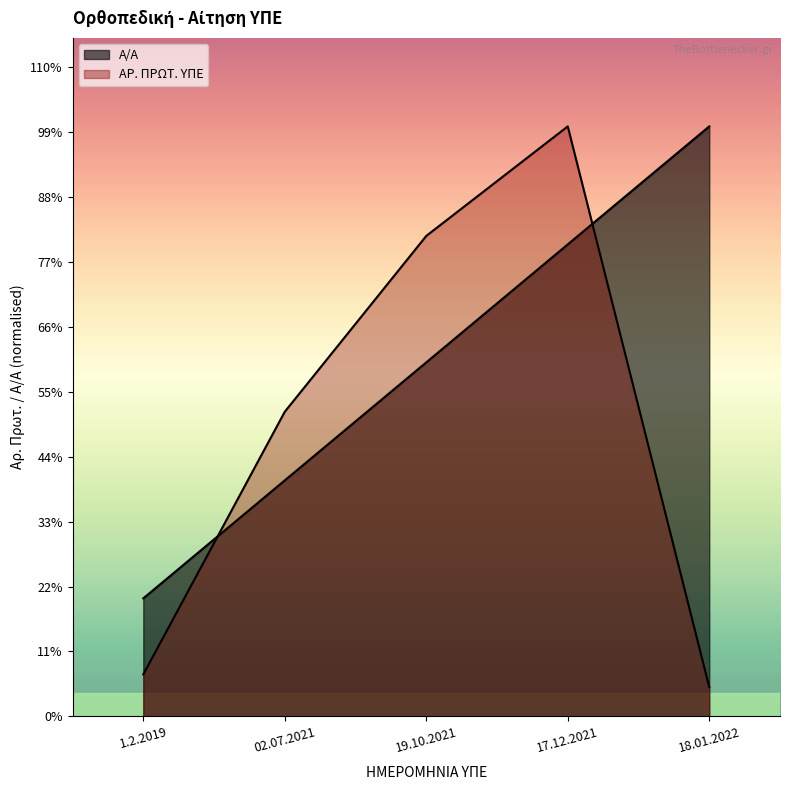

Which category has the highest value in the Α/Α series?

18.01.2022